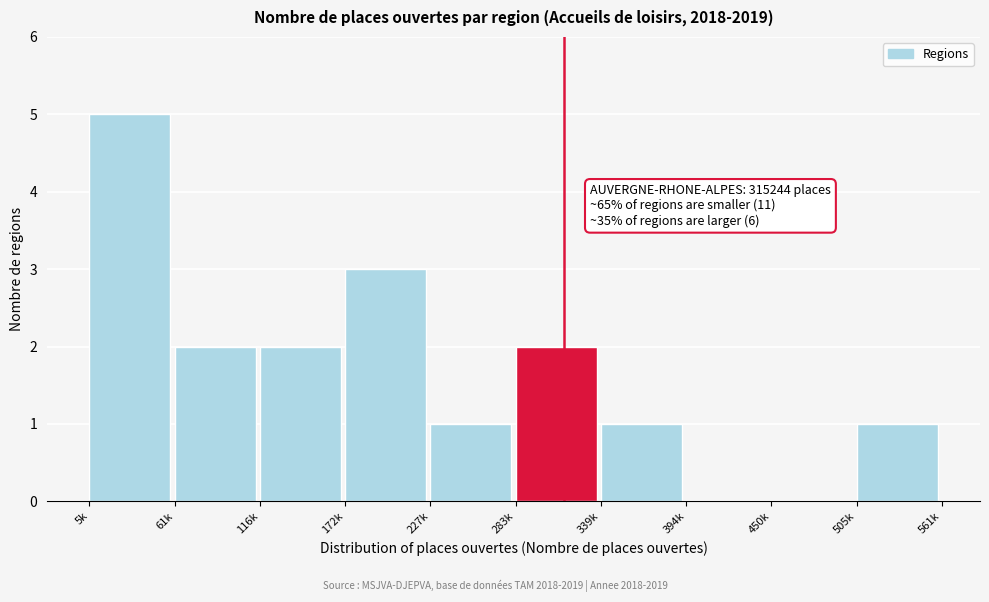

Reading left to right, extract all data points from this chart.

5k=5	61k=2	116k=2	172k=3	227k=1	283k=2	339k=1	394k=0	450k=0	505k=1